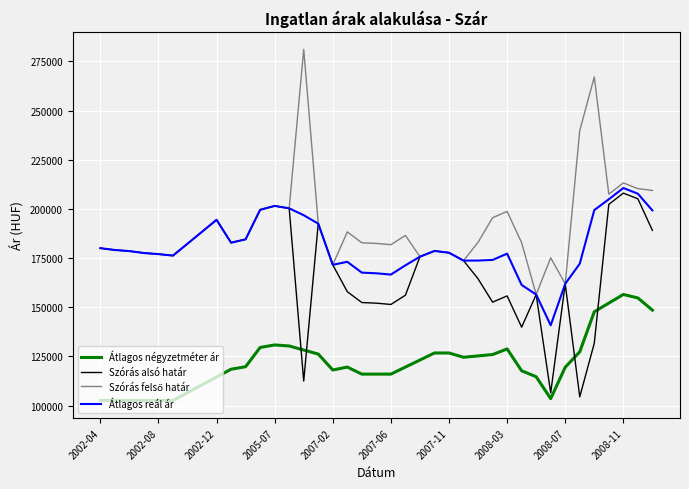

What is the maximum value shown in the chart?

281094